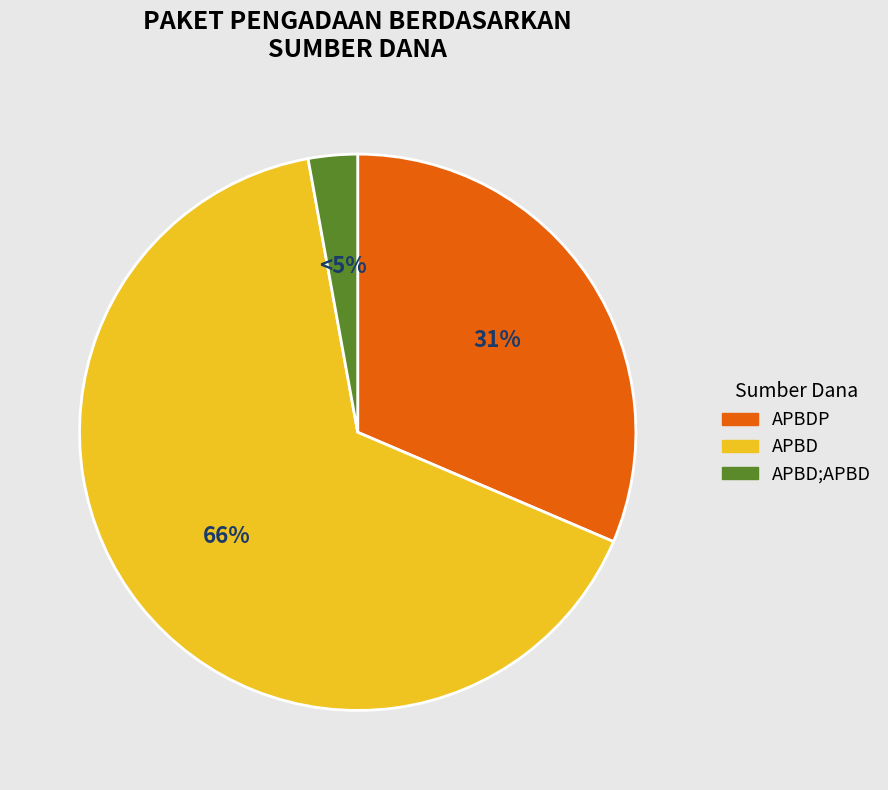

Is there a majority slice in this chart?

Yes